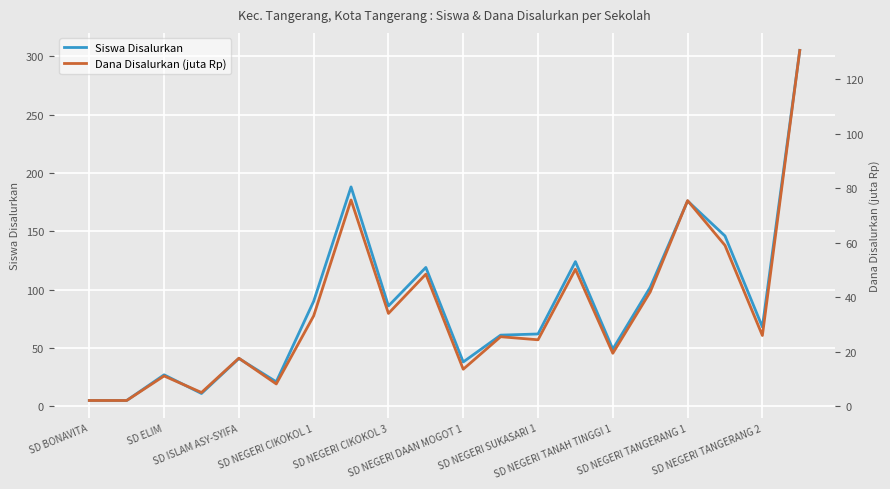

Rank the categories by Siswa Disalurkan value from highest to lowest.

19, SD NEGERI TANAH TINGGI 1, 16, 17, 13, SD NEGERI TANGERANG 2, 15, SD NEGERI SUKASARI 1, SD NEGERI TANGERANG 1, 18, 12, 11, 14, SD NEGERI CIKOKOL 3, 10, SD ISLAM ASY-SYIFA, SD NEGERI DAAN MOGOT 1, SD NEGERI CIKOKOL 1, SD BONAVITA, SD ELIM